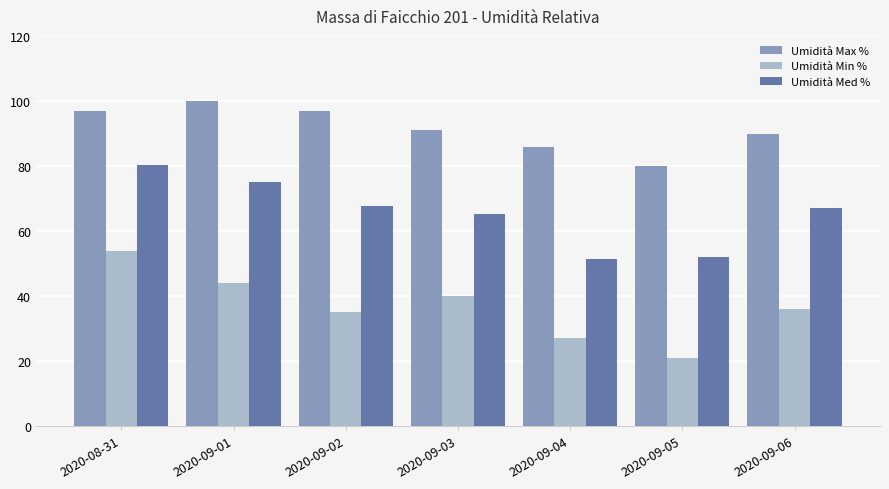

What is the difference between the Umidità Med % values at 2020-09-01 and 2020-09-06?

8.0